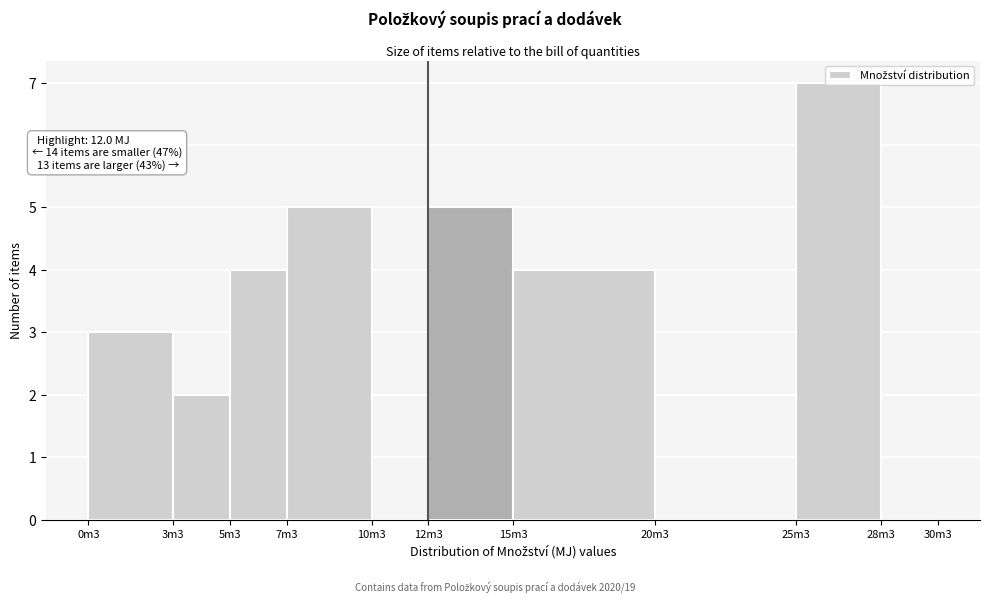

What is the greatest value displayed?

7